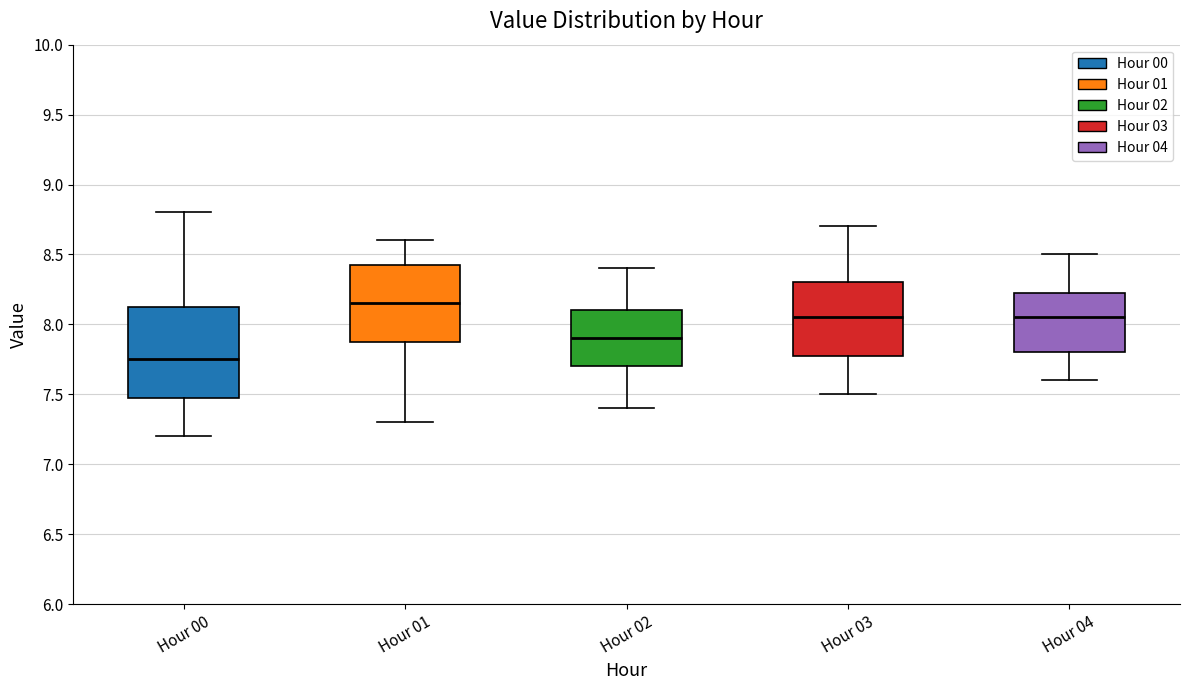

Where is the upper edge of the box for Hour 03 on the y-axis? The values are not printed on the chart, so give them approximately, as read against the axis.

8.30